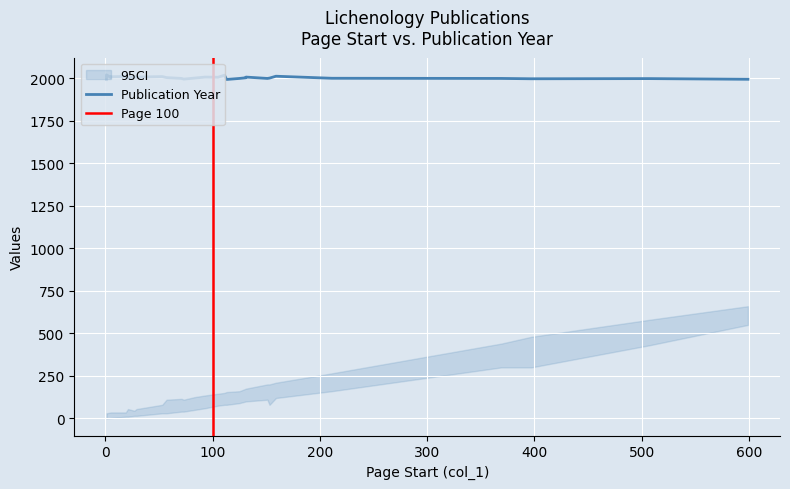

What is the difference between the Publication Year values at 83 and 71?

2